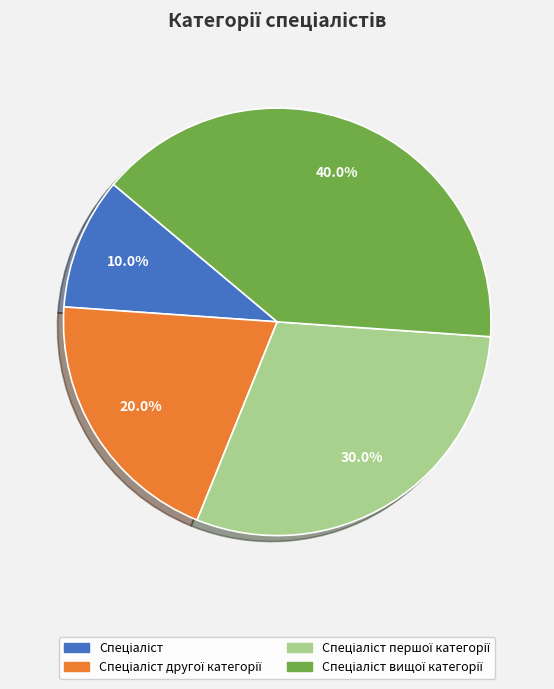

Is there any slice that represents more than half of the pie?

No